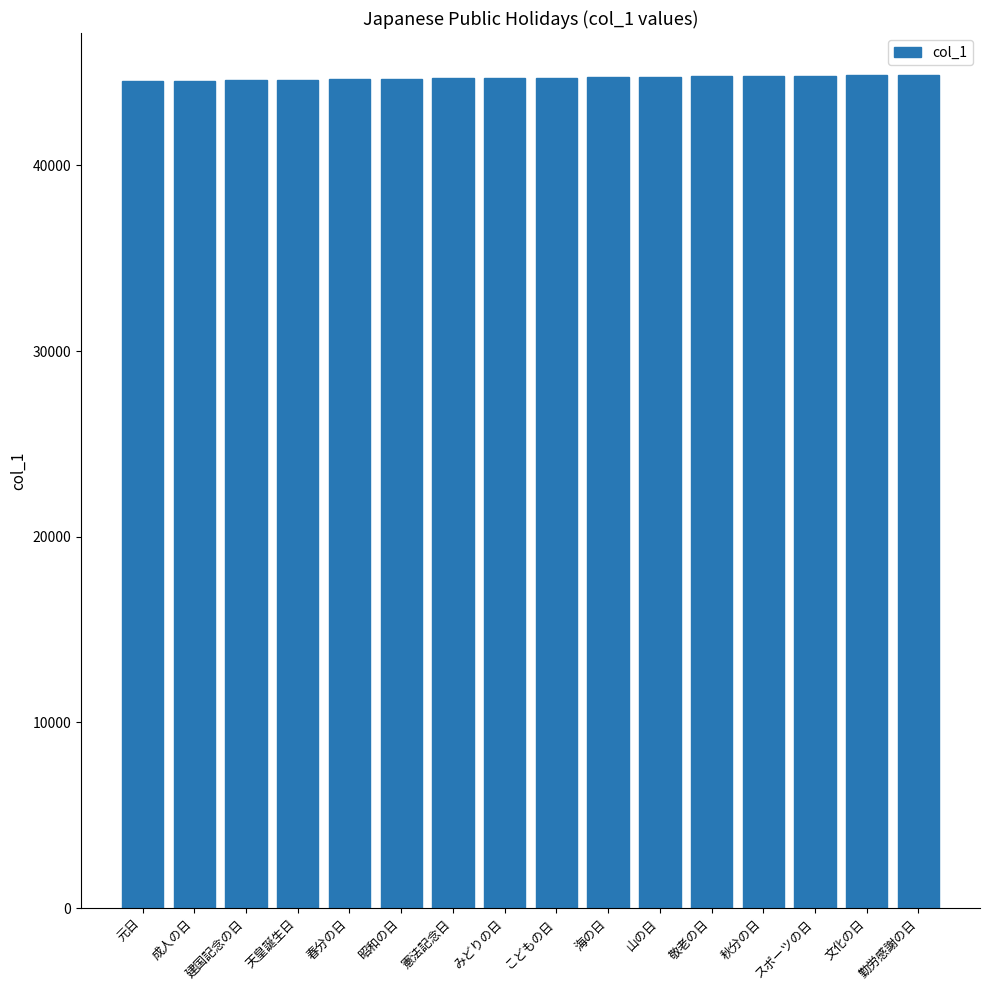

How many data points does each series have?

16